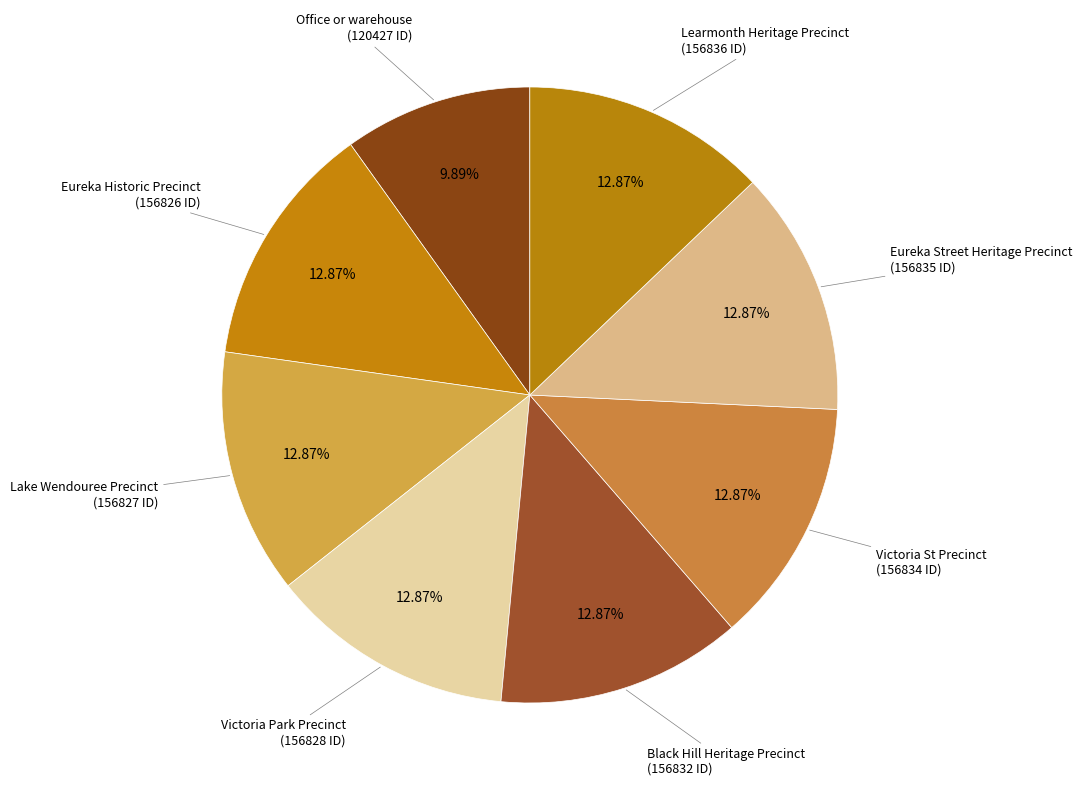

Count the number of slices in the pie.

8